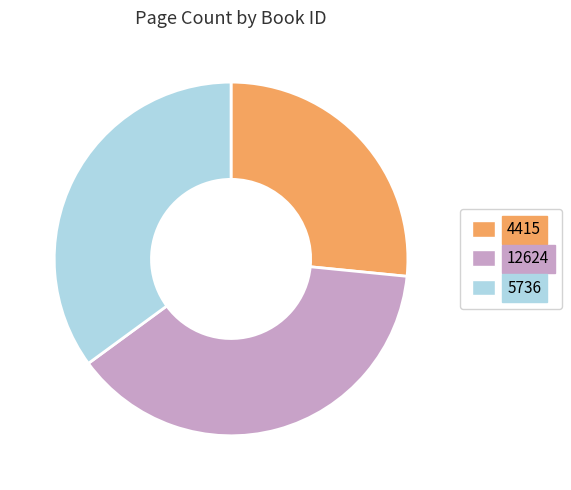

Does 12624 represent more than half of the total?

No